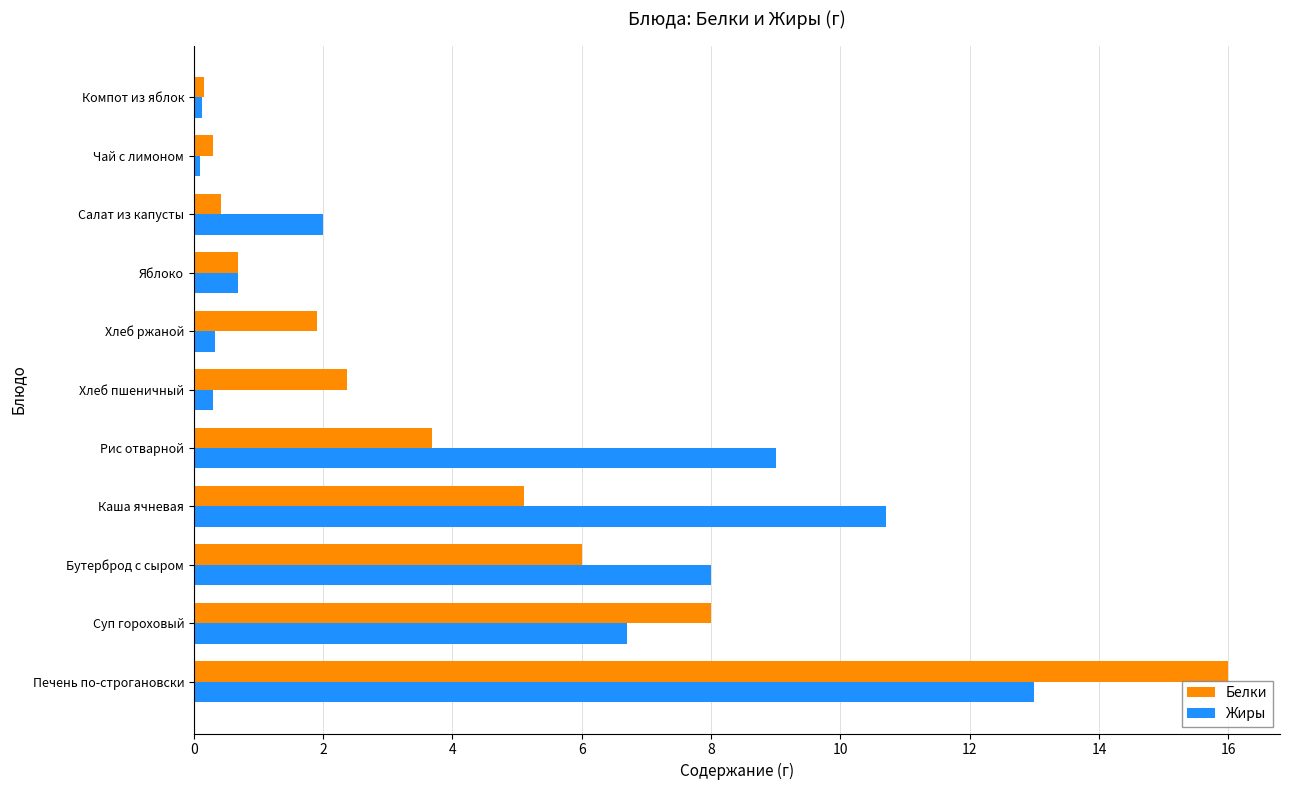

List the series in order of their peak value, highest first.

Белки, Жиры